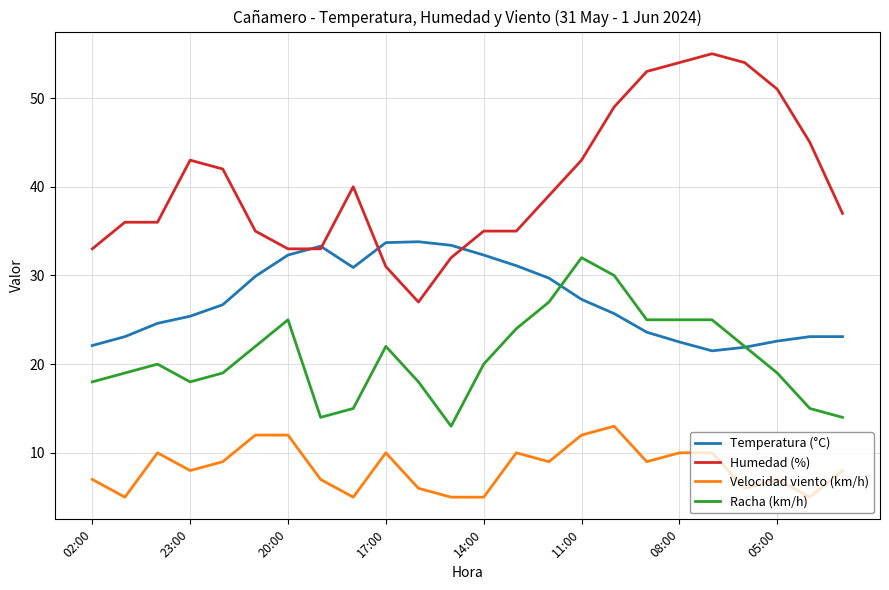

Which series has the largest total across all categories?

Humedad (%)